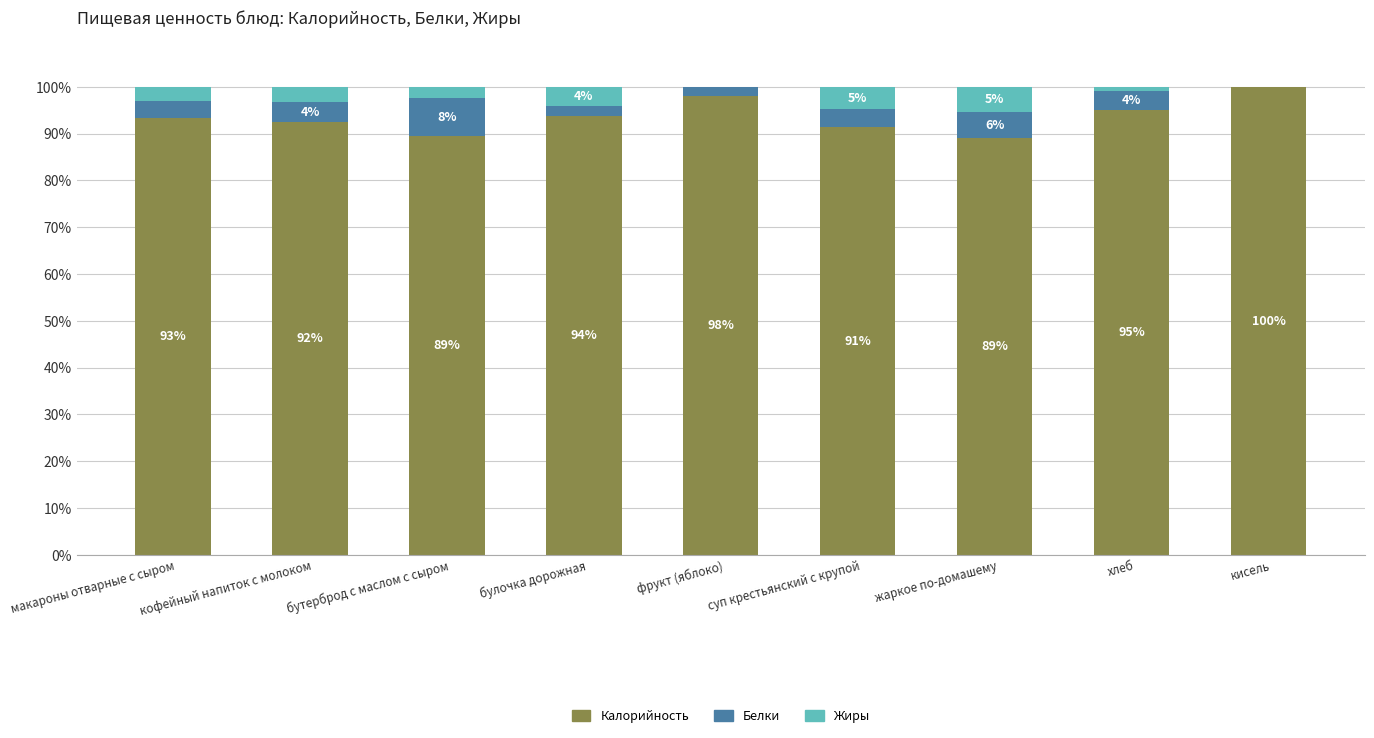

What is the maximum value for Калорийность?

100.0